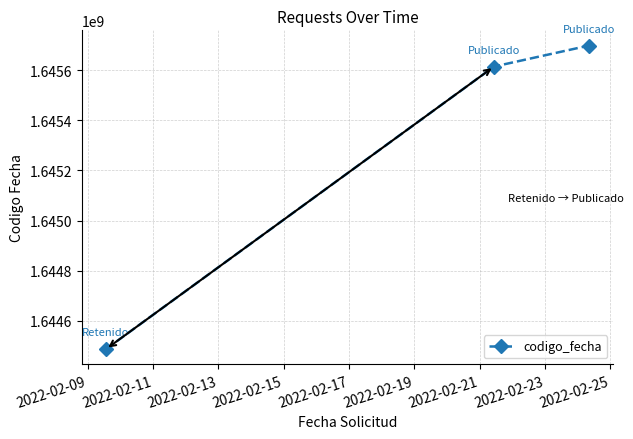

How many data points does each series have?

3